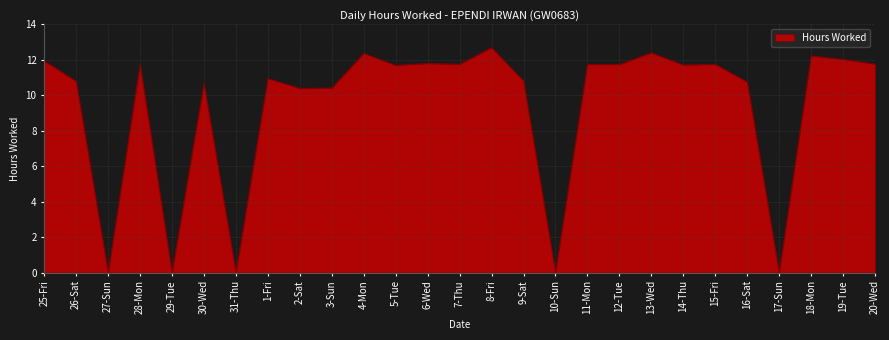

What position from the right is 3-Sun?

18